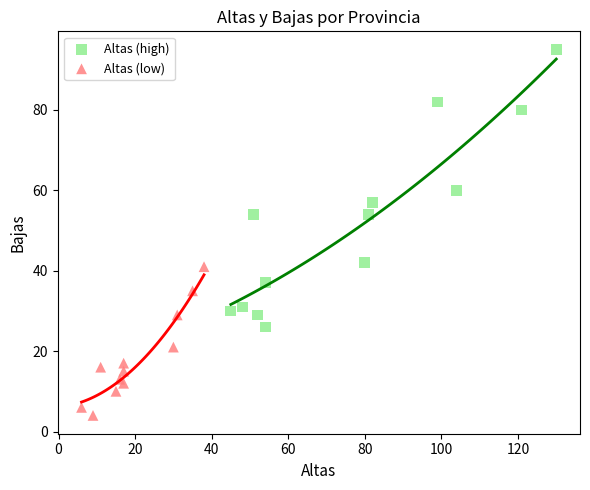

Which series has the widest spread of Y values?

Altas (high)